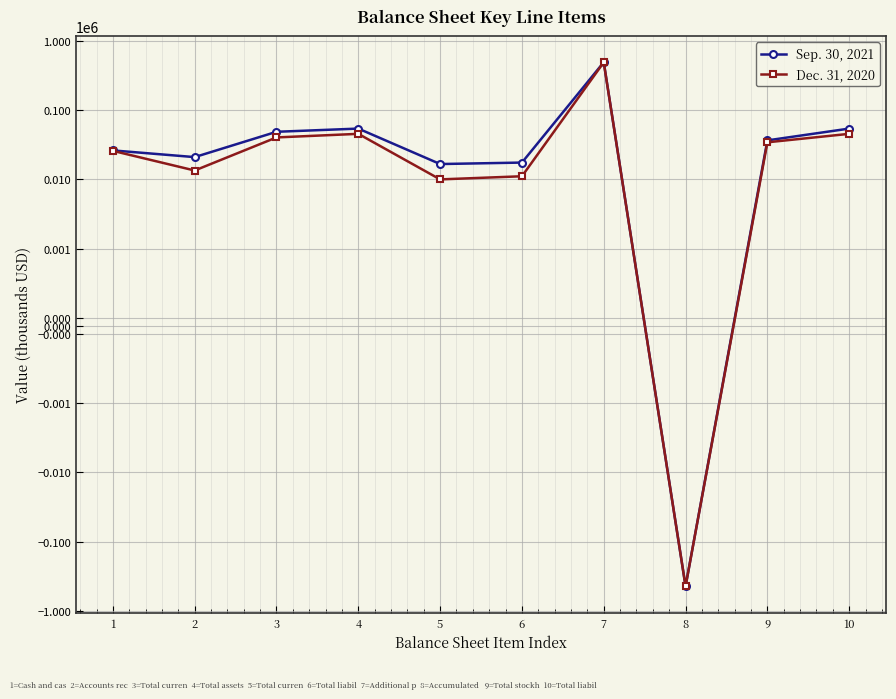

What are all the series names shown in the legend?

Sep. 30, 2021, Dec. 31, 2020